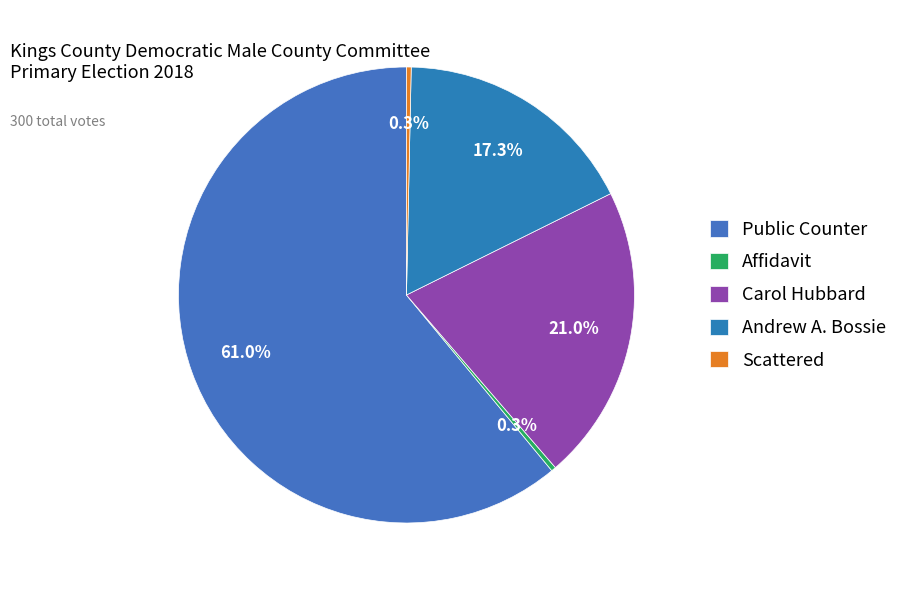

Combined, do Scattered and Affidavit account for over 50%?

No